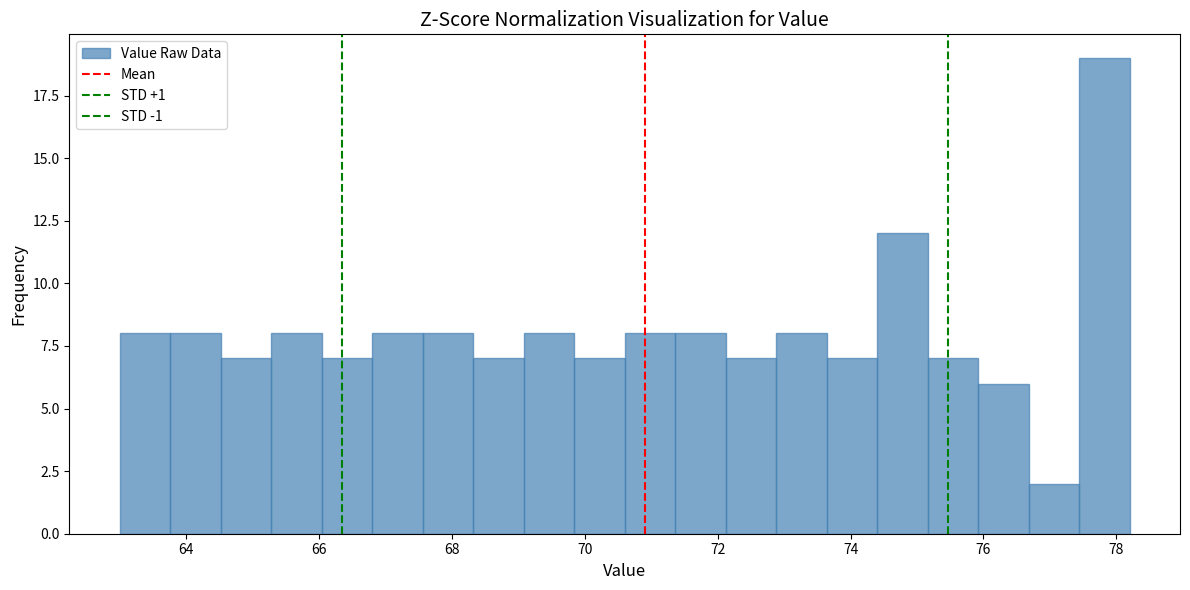

Around what value on the x-axis is the tallest bar? Give the approximate position of its centre, as read against the axis.

77.8